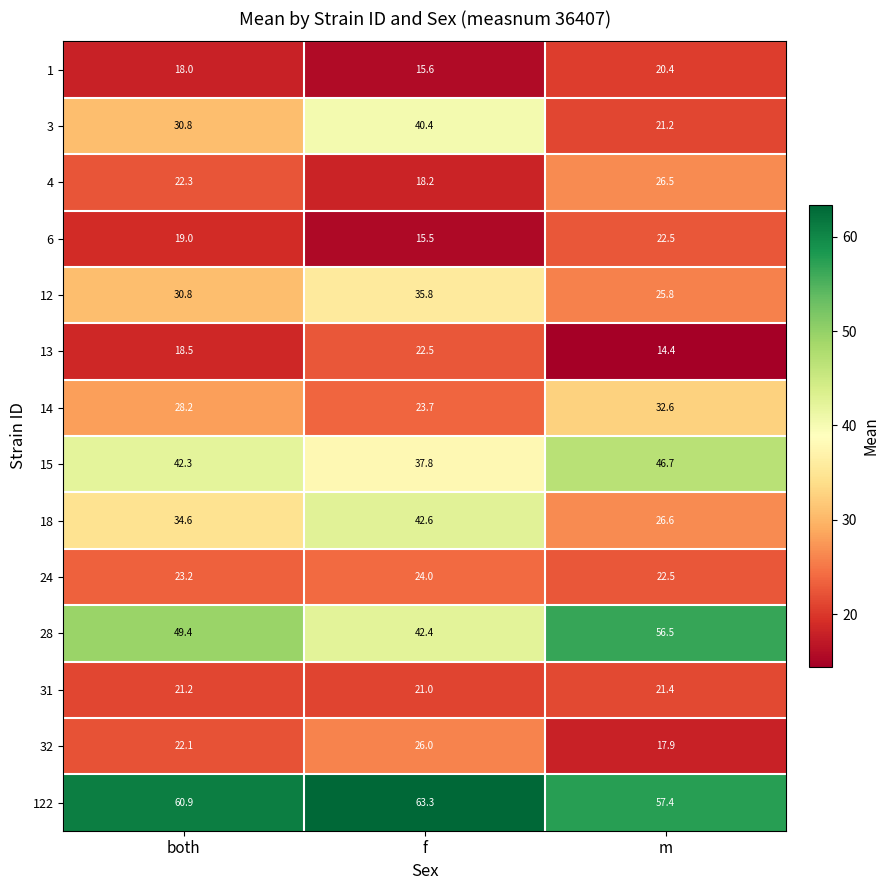

What is the difference between the maximum and minimum values in the 28 series?

14.1